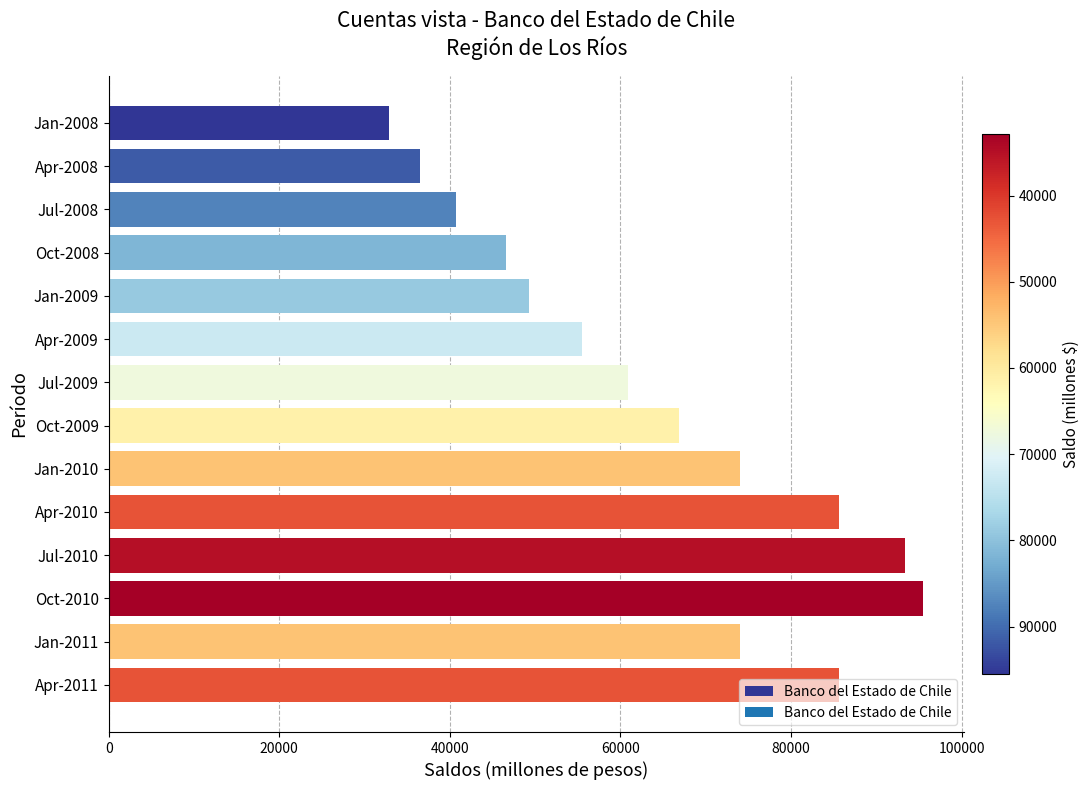

What is the sum of the values at Apr-2009 and Oct-2008?

102031